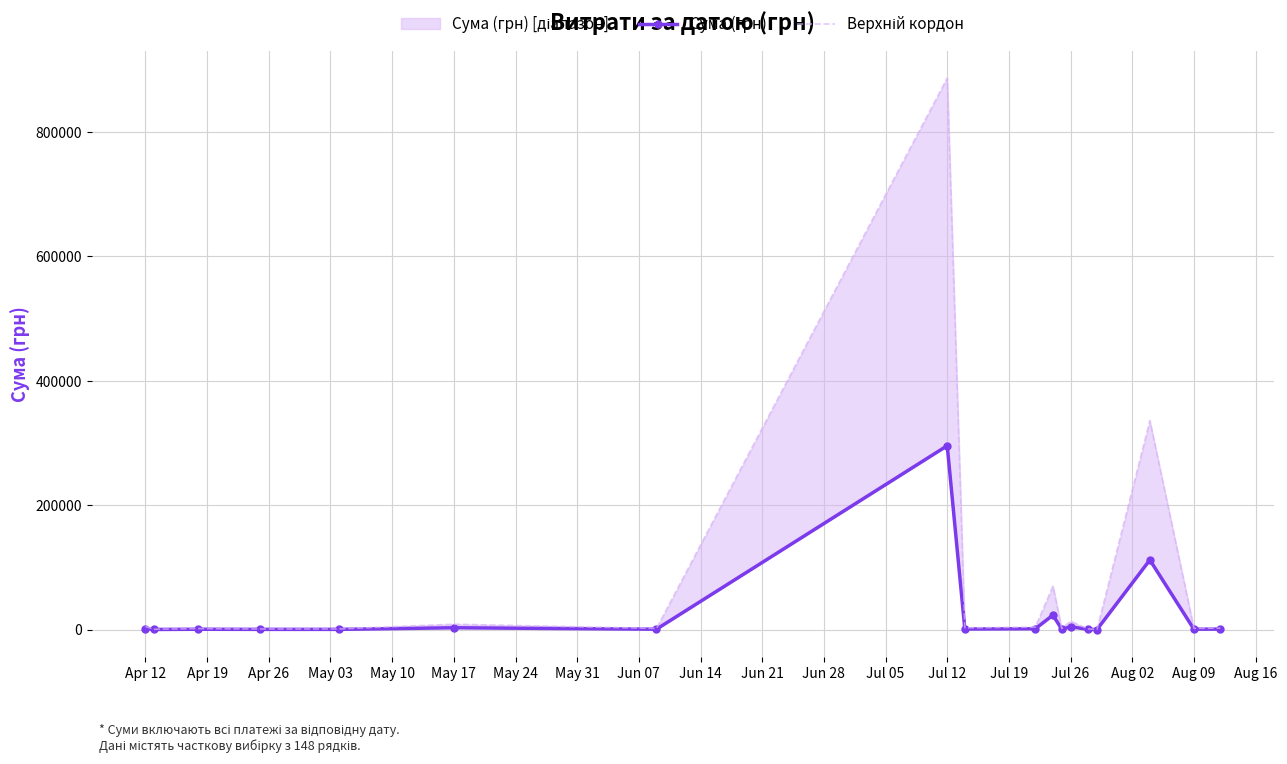

Which series has the largest total across all categories?

Верхній кордон